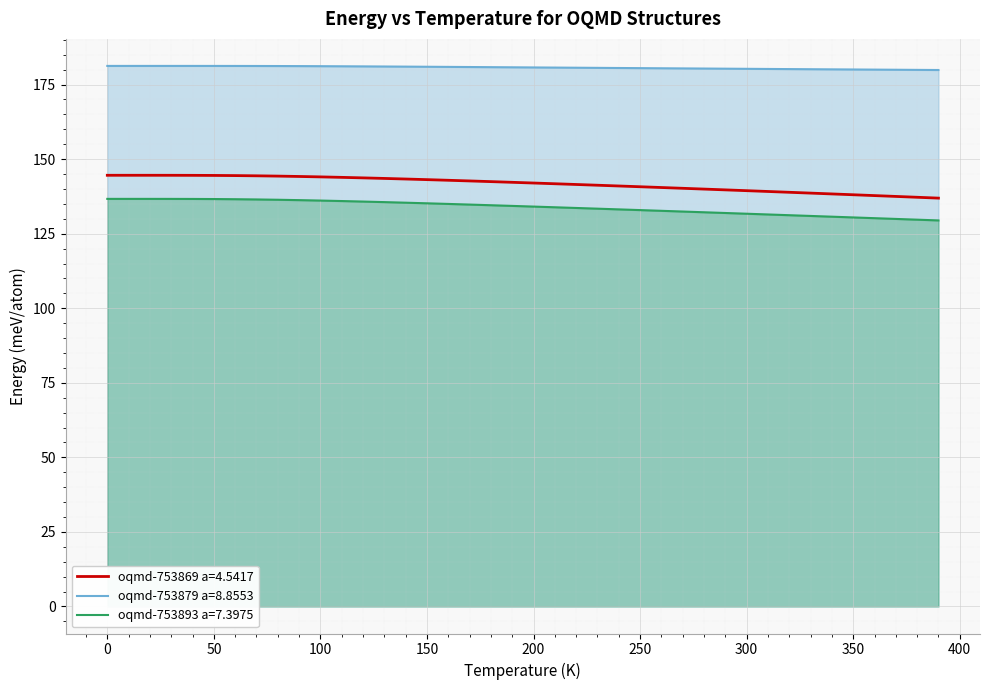

True or false: oqmd-753879 a=8.8553 and oqmd-753893 a=7.3975 intersect in this chart.

False